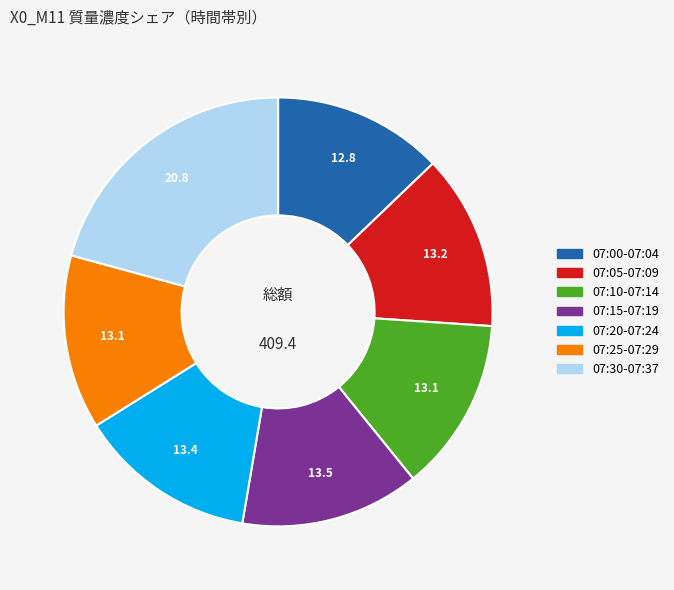

Does any single category account for the majority?

No